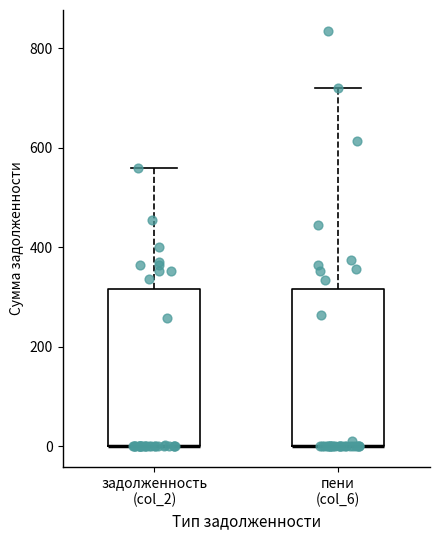

Where is the upper edge of the box for пени (col_6) on the y-axis? The values are not printed on the chart, so give them approximately, as read against the axis.

320